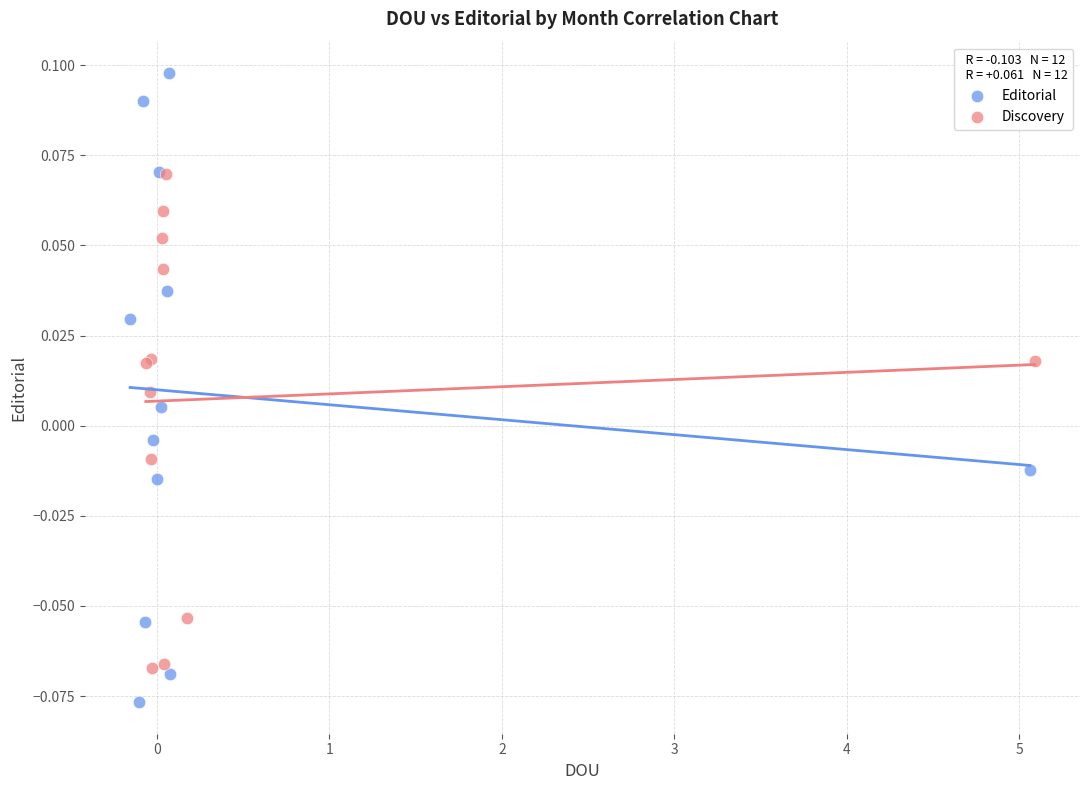

Which series has the widest spread of Y values?

Editorial